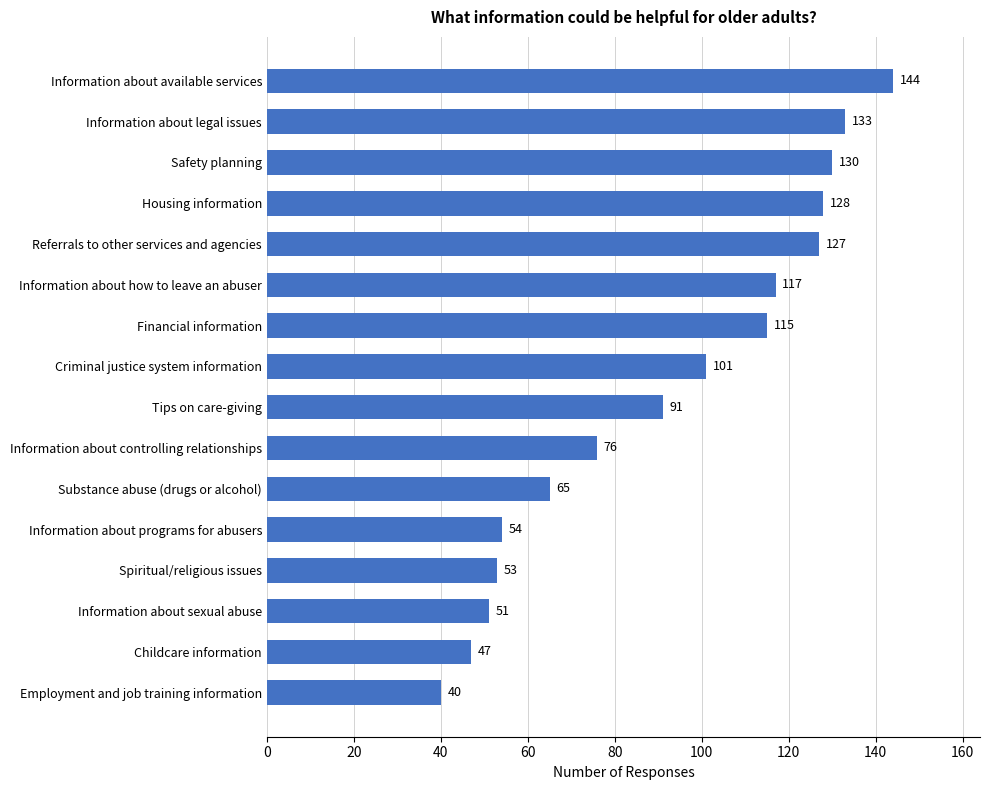

Which category has the lowest value across all series?

Employment and job training information